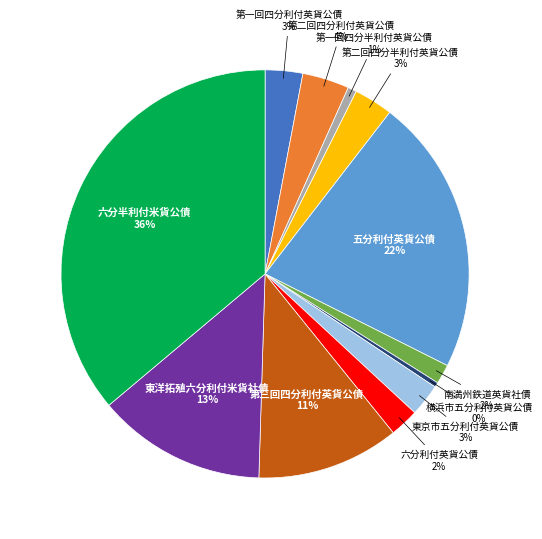

To the nearest percent, what portion does 東京市五分利付英貨公債 represent?

3%